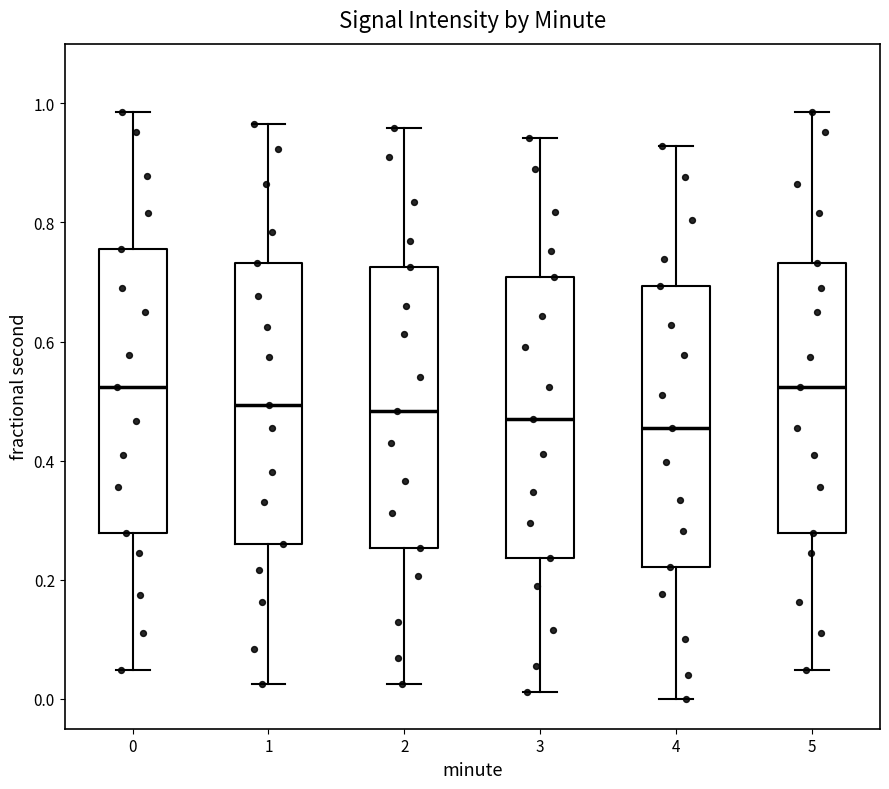

Reading left to right, transcribe this box plot: for each box, give where its median line is, the range the box spans, and where its two whiskers end, as read against the y-axis. The values are not printed on the chart, so give them approximately, as read against the axis.

0: median 0.52, box 0.28 to 0.76, whiskers 0.04 to 0.98
1: median 0.50, box 0.26 to 0.74, whiskers 0.02 to 0.96
2: median 0.48, box 0.26 to 0.72, whiskers 0.02 to 0.96
3: median 0.48, box 0.24 to 0.70, whiskers 0.02 to 0.94
4: median 0.46, box 0.22 to 0.70, whiskers 0.00 to 0.92
5: median 0.52, box 0.28 to 0.74, whiskers 0.04 to 0.98